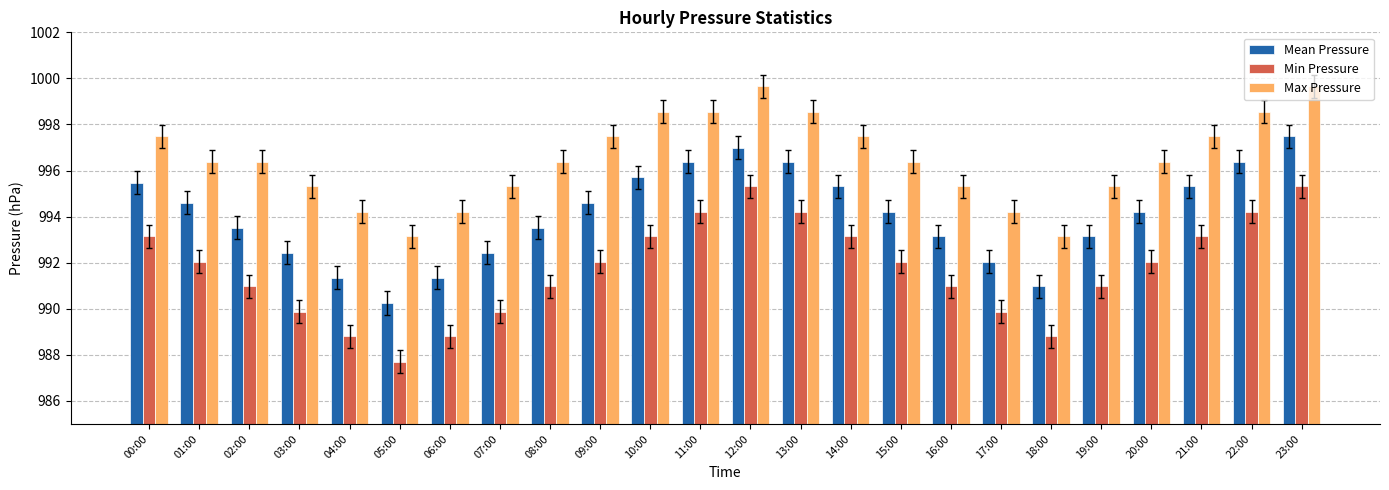

What is the sum of the Mean Pressure values at 00:00 and 06:00?

1986.8